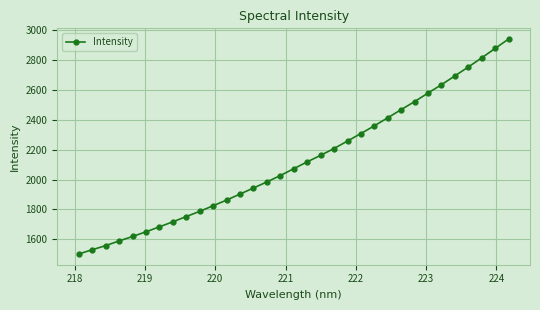

True or false: the data has more than 2 interior local peaks.

False